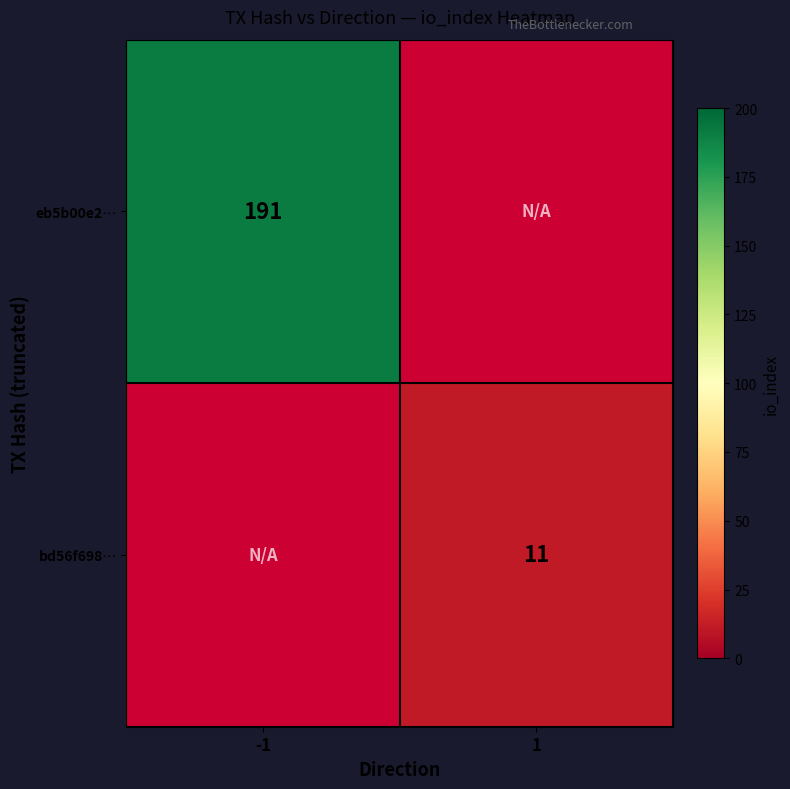

What is the smallest value displayed?

11.0